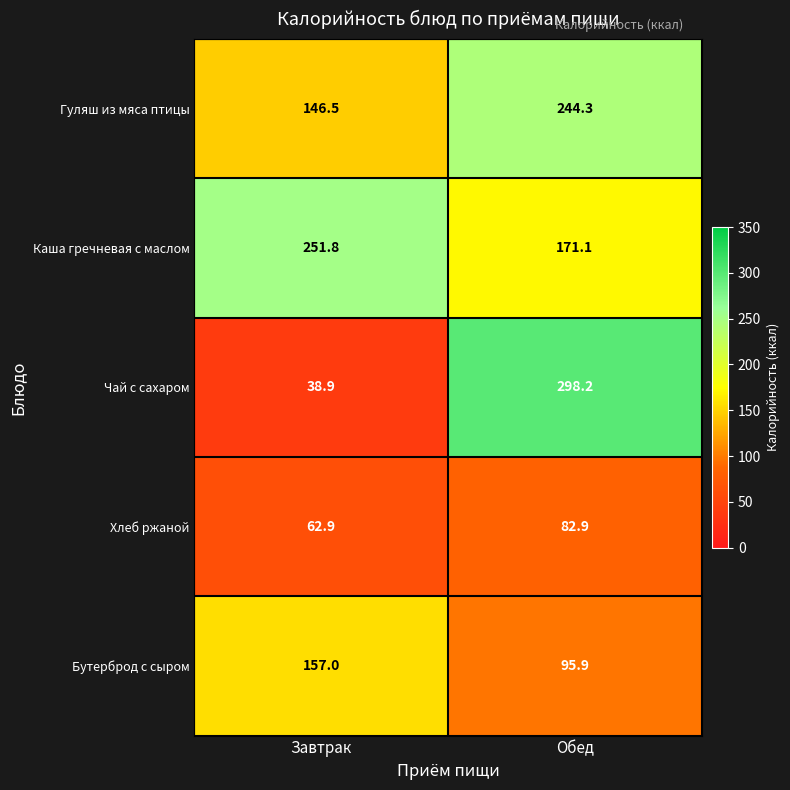

Which series has the largest total across all categories?

Каша гречневая с маслом